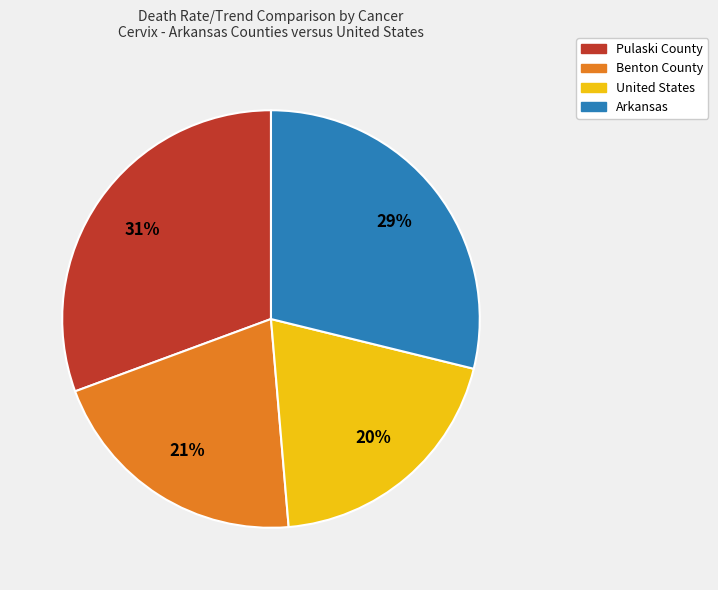

What is the ratio of the value at Arkansas to the value at Benton County?

1.4